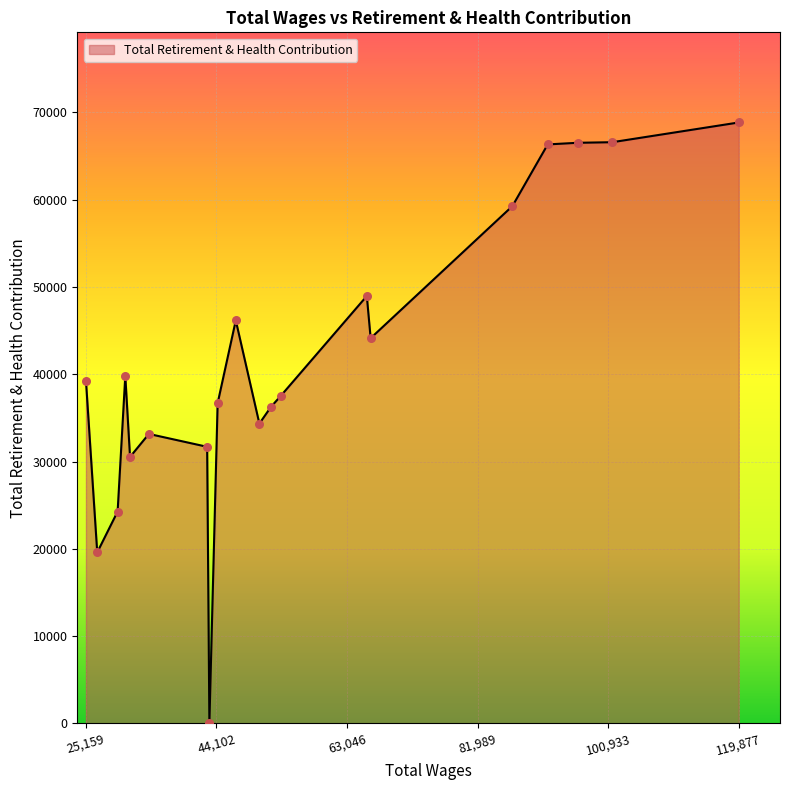

What is the difference between the maximum and minimum values?

68848